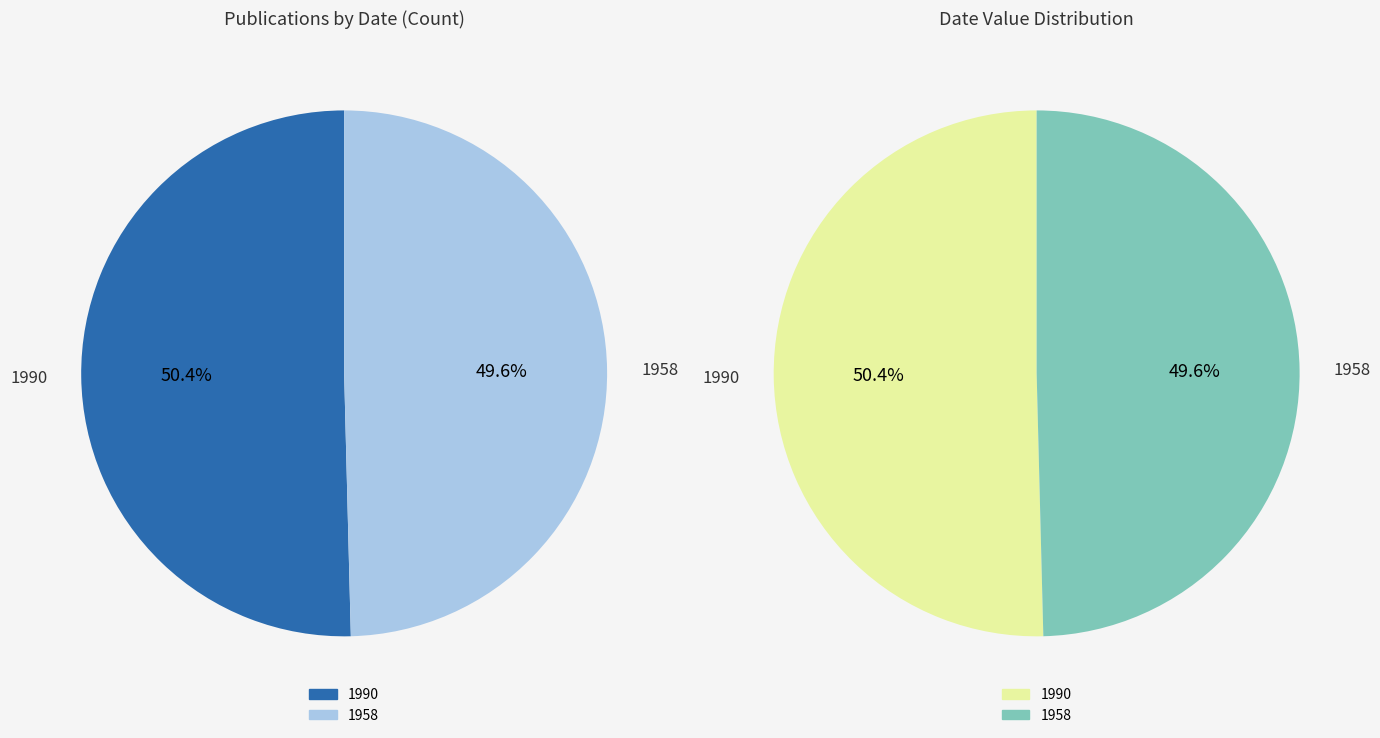

How many slices are in this pie chart?

2